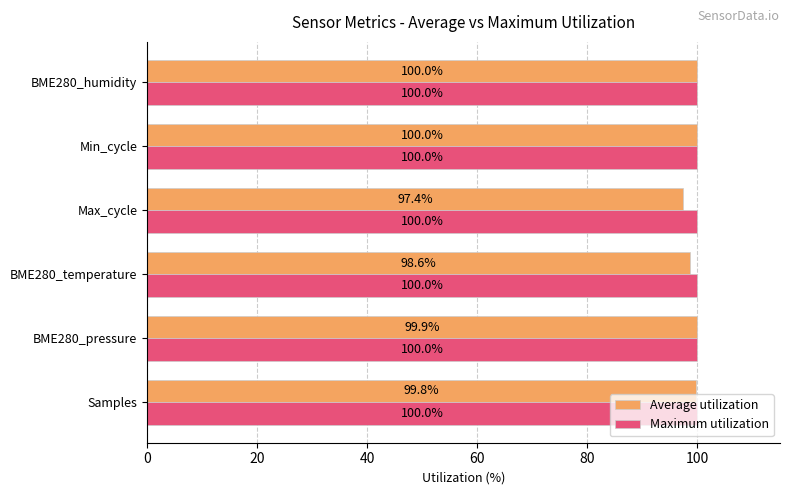

What is the approximate value of Average utilization at BME280_pressure?

99.9